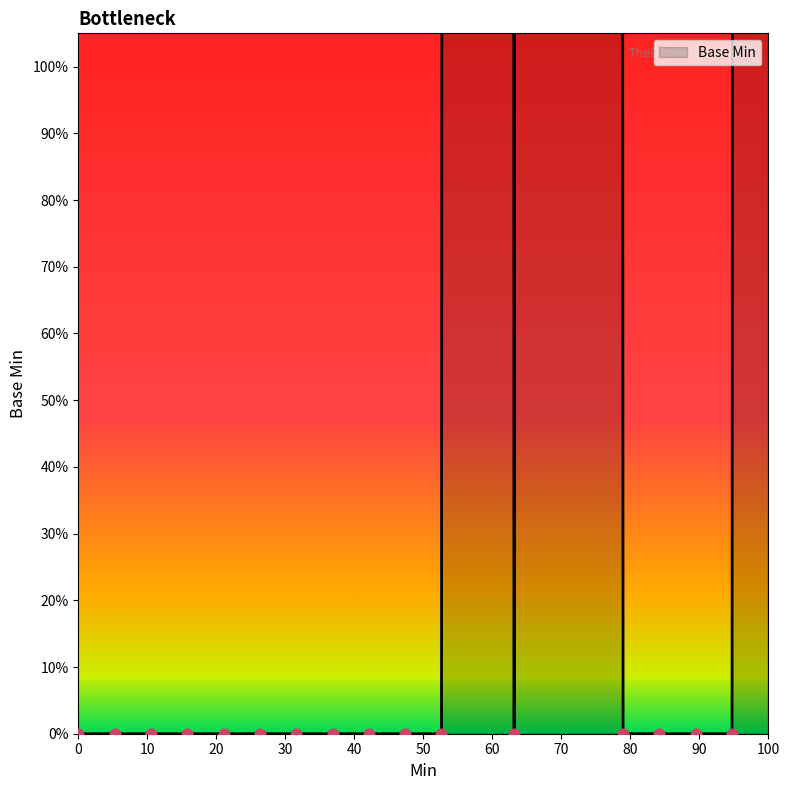

What is the change in value from 0 to 1?

+100